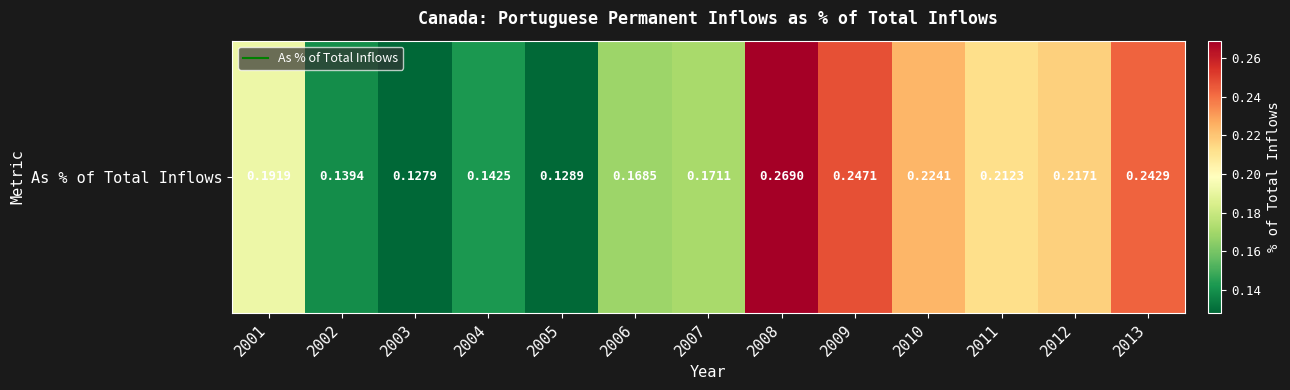

What is the difference between the maximum and minimum values?

0.1